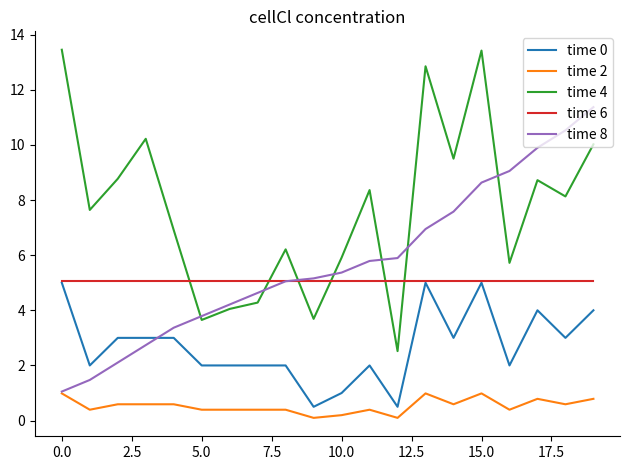

True or false: time 4 has more than 2 points higher than both neighbors.

True